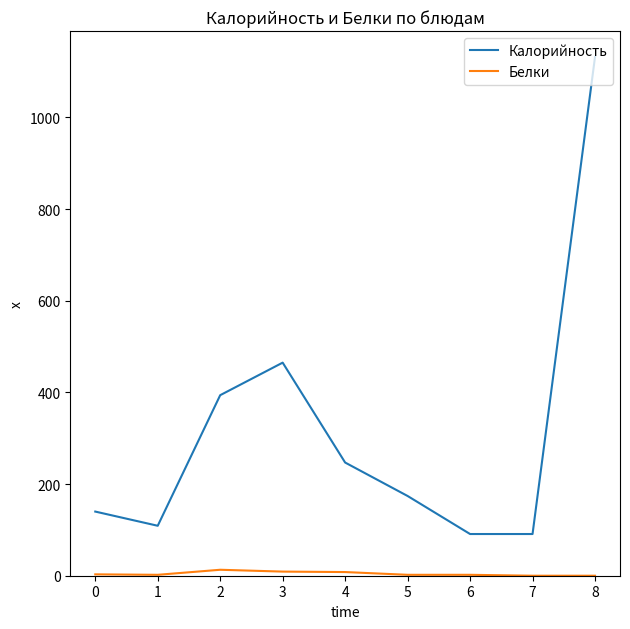

Rank the series by their maximum value, from lowest to highest.

Белки, Калорийность